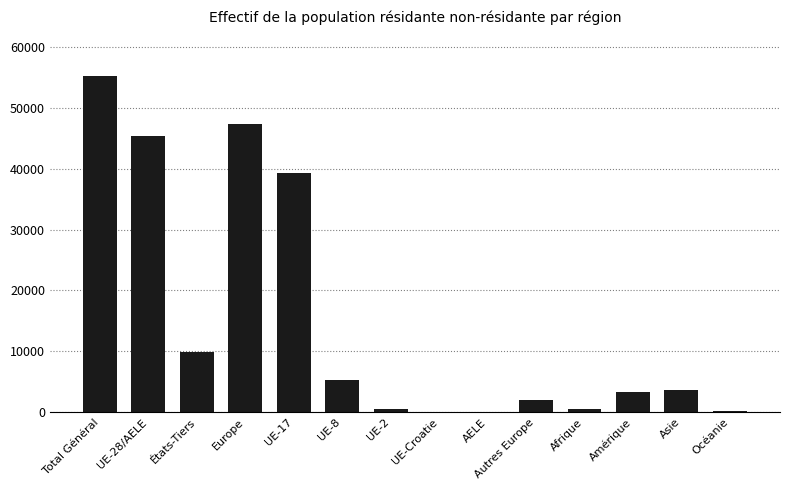

Which has a higher value, Autres Europe or Océanie?

Autres Europe